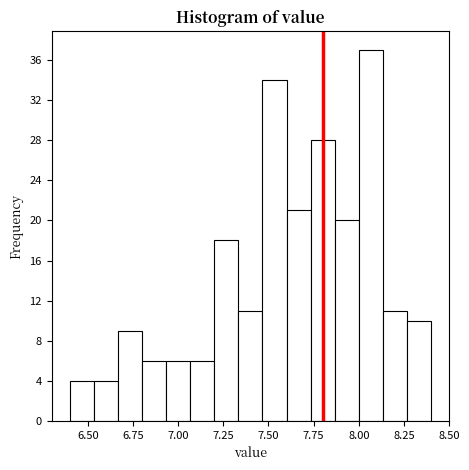

Read against the x-axis, roughly where is the centre of the tallest bar?

8.05